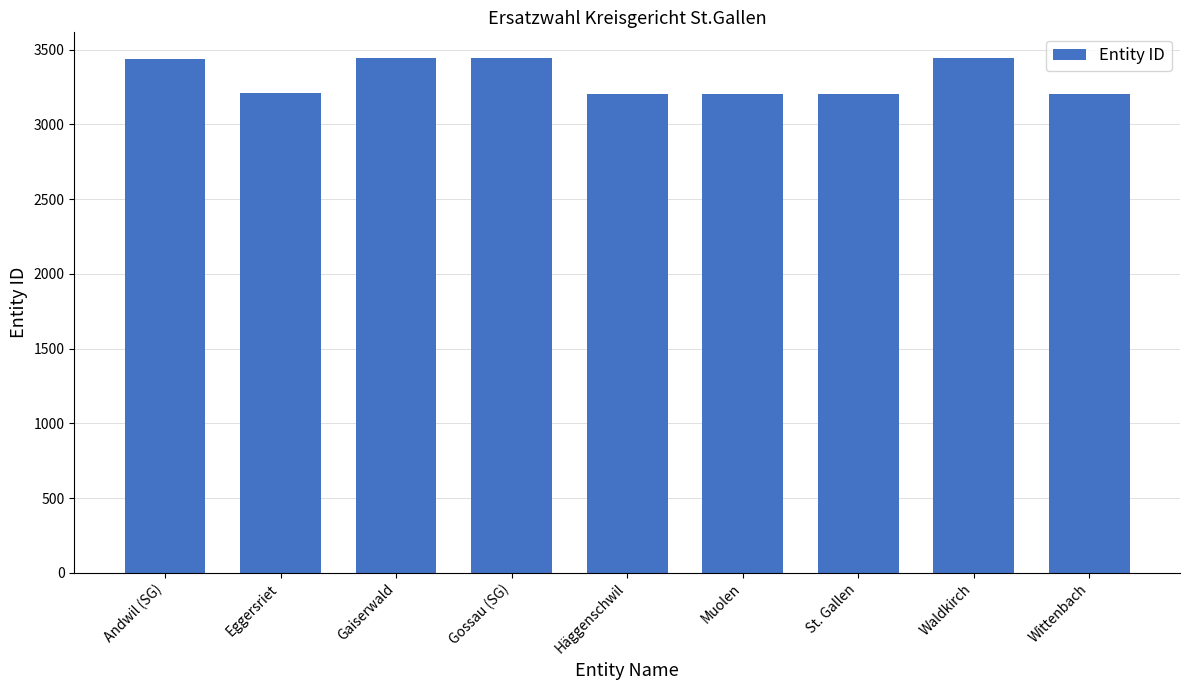

What is the approximate value at Muolen, to the nearest 50?

3200